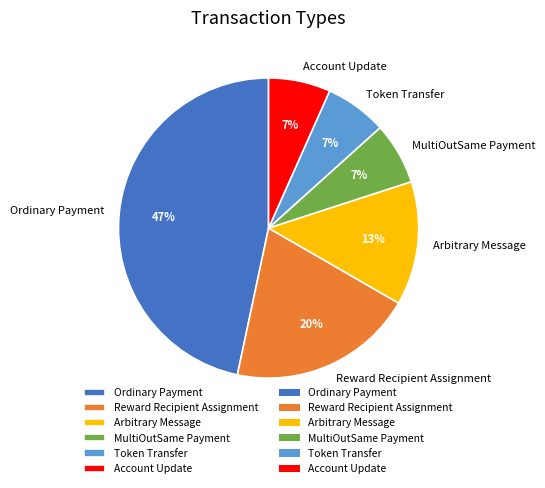

Approximately how many times larger is the value at Arbitrary Message compared to Ordinary Payment?

0.3